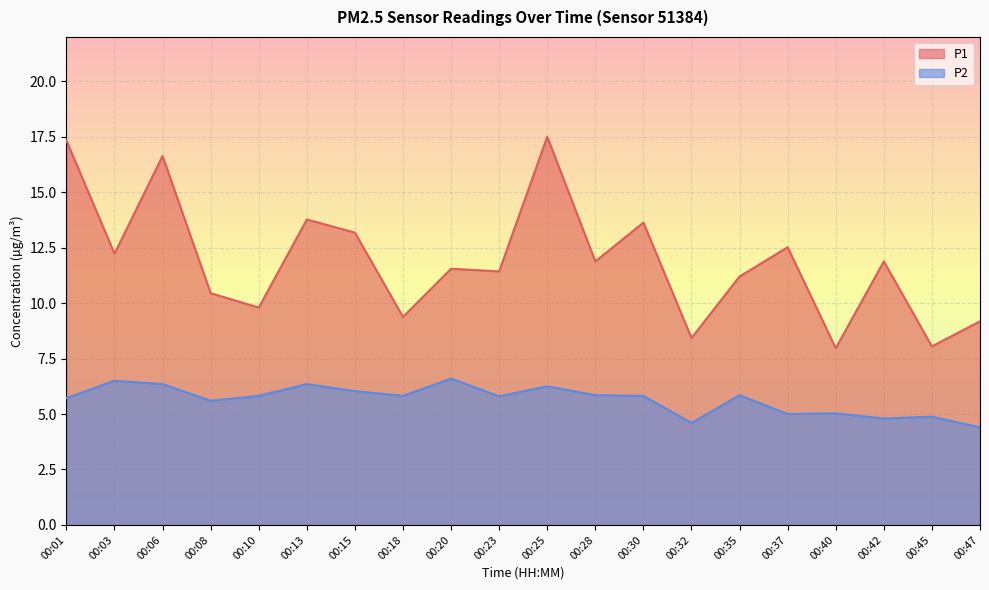

At how many categories does at least one series exceed 5?

20